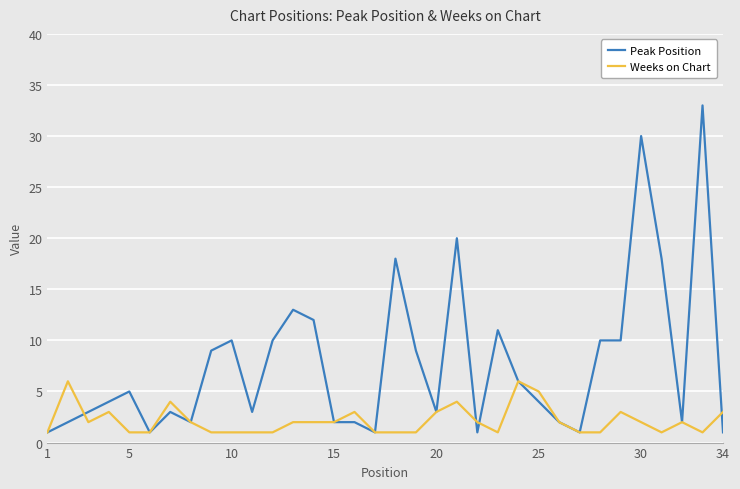

What is the greatest value displayed?

33